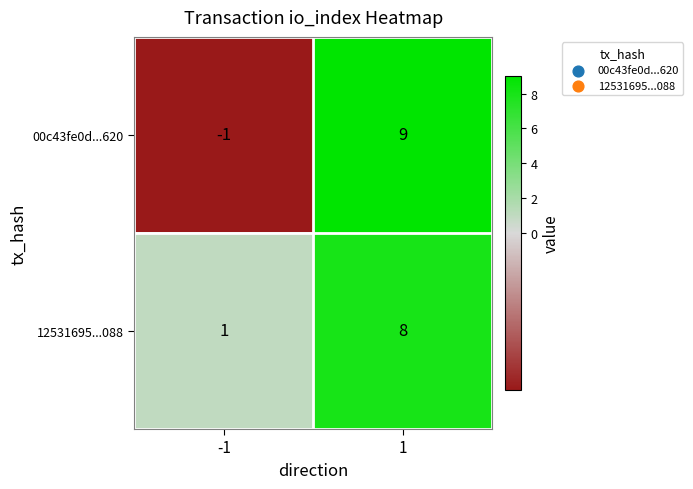

The value of 00c43fe0d...620 at 1 is 2. True or false?

False